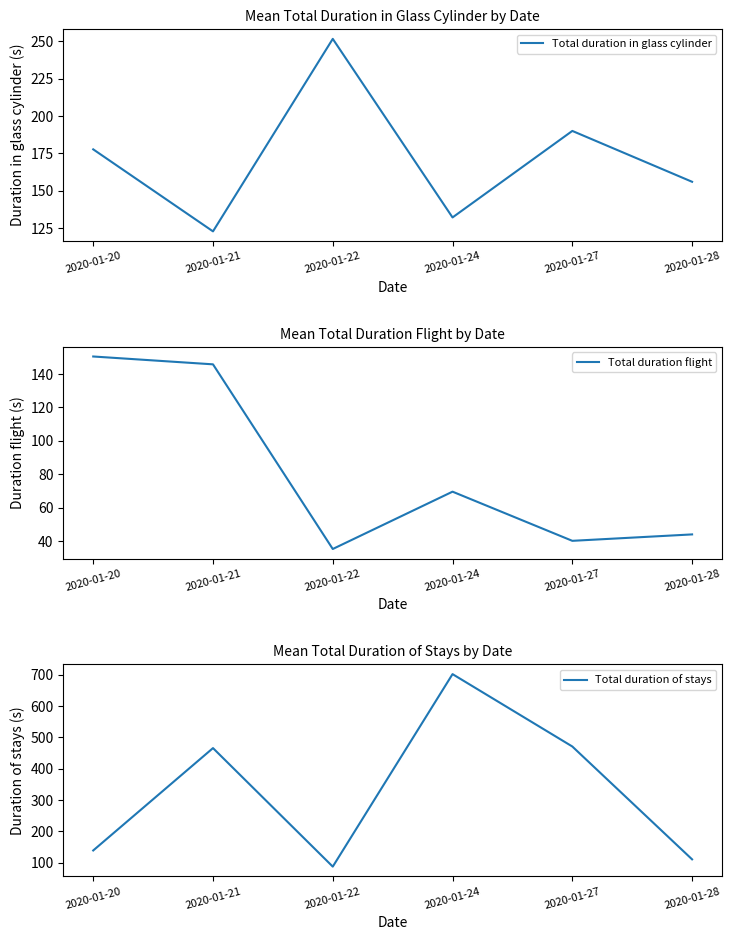

What is the value of the Total duration in glass cylinder point at the 6th from the left?

156.0